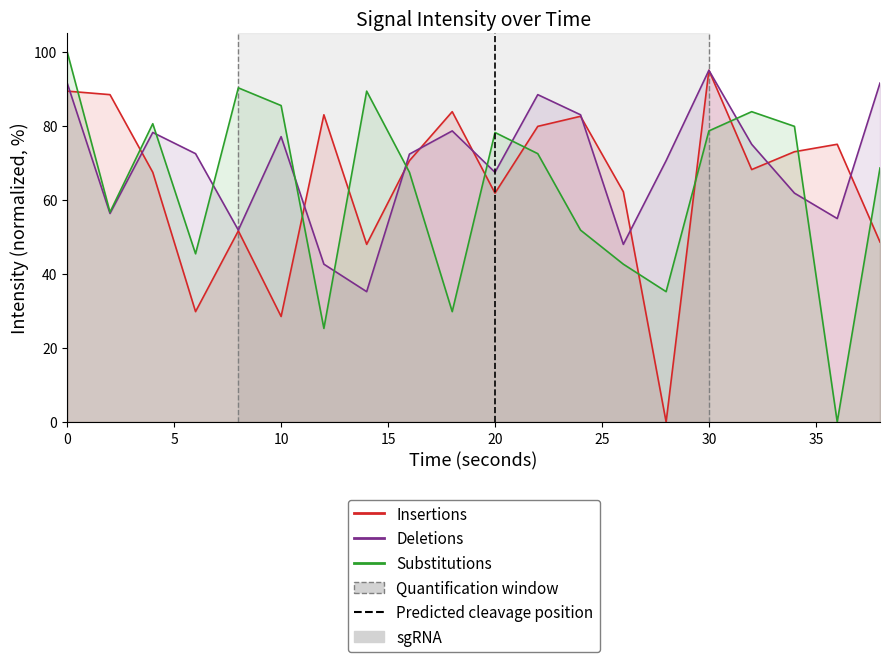

At how many categories does at least one series exceed 23?

20